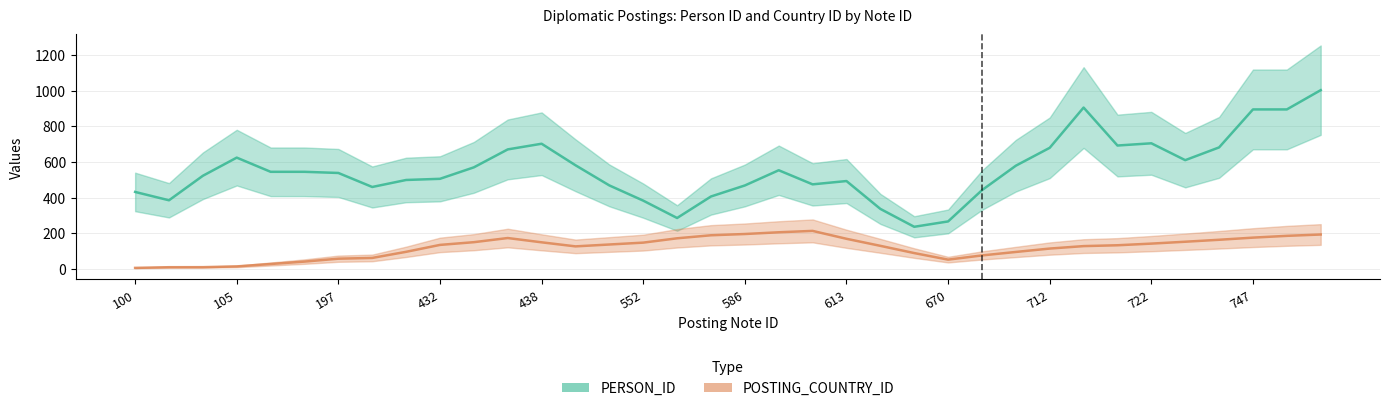

What is the value of the POSTING_COUNTRY_ID point at the 30th from the left?

133.2